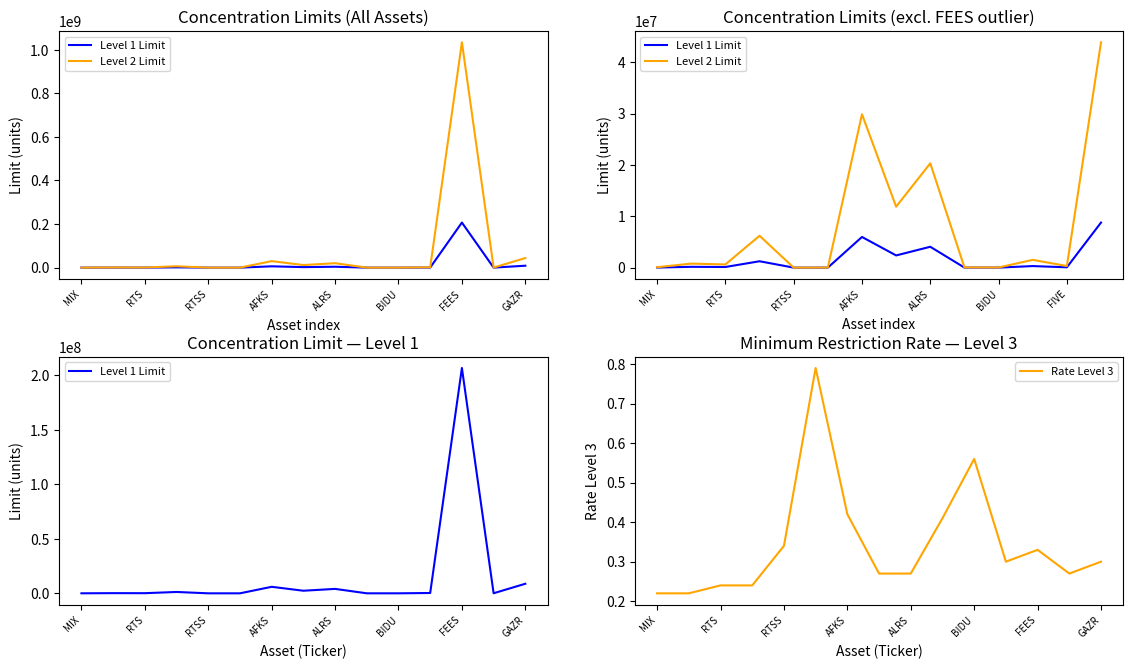

The value of Level 1 Limit at ALRS is 4064751.0. True or false?

True